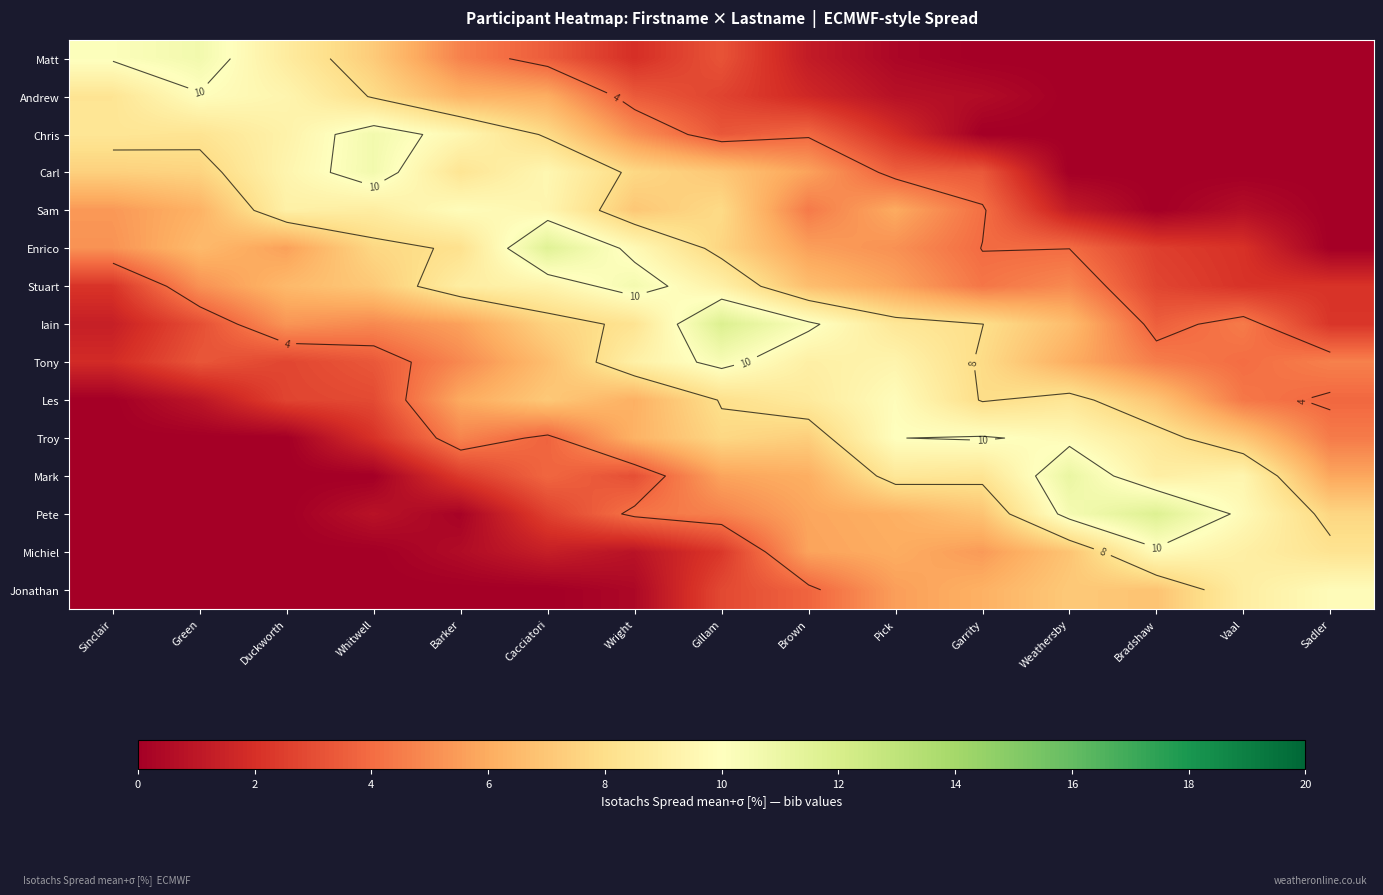

List the labels in order of Pete value, smallest first.

Sinclair, Green, Duckworth, Barker, Whitwell, Cacciatori, Wright, Gillam, Brown, Pick, Garrity, Sadler, Vaal, Weathersby, Bradshaw